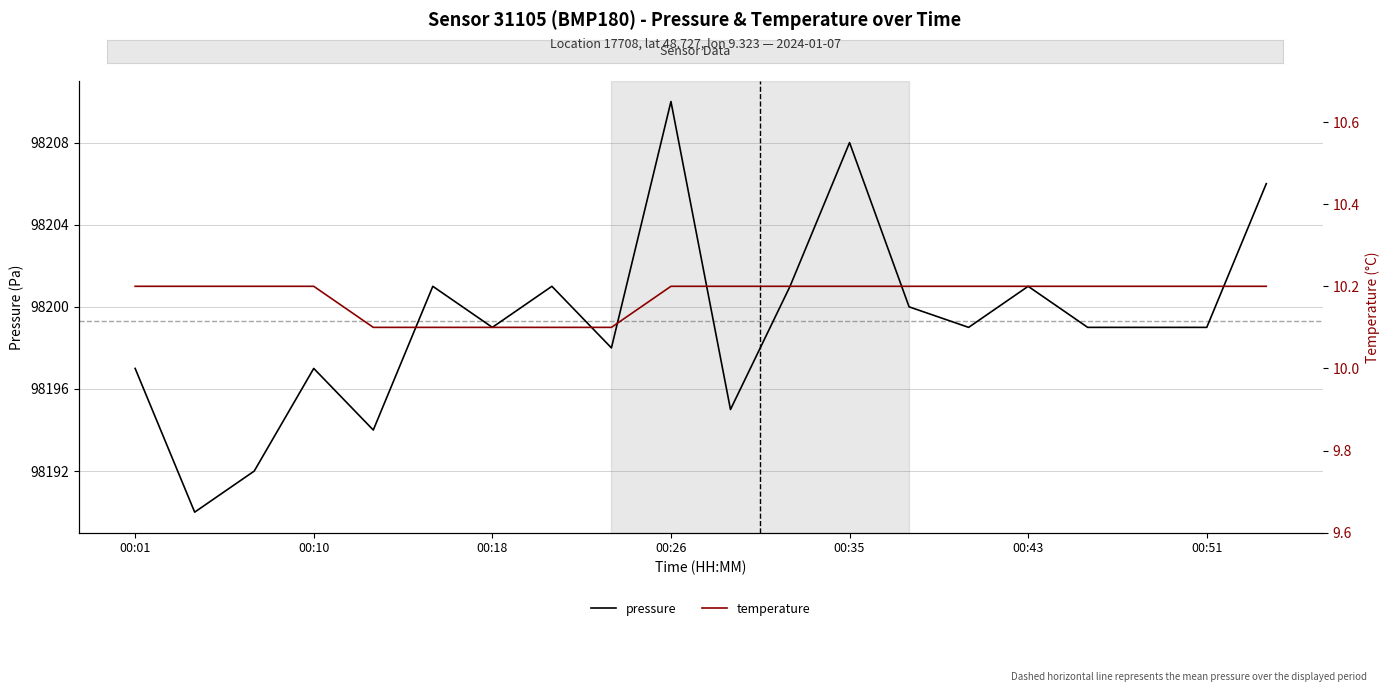

True or false: pressure has more than 0 interior local peaks.

True